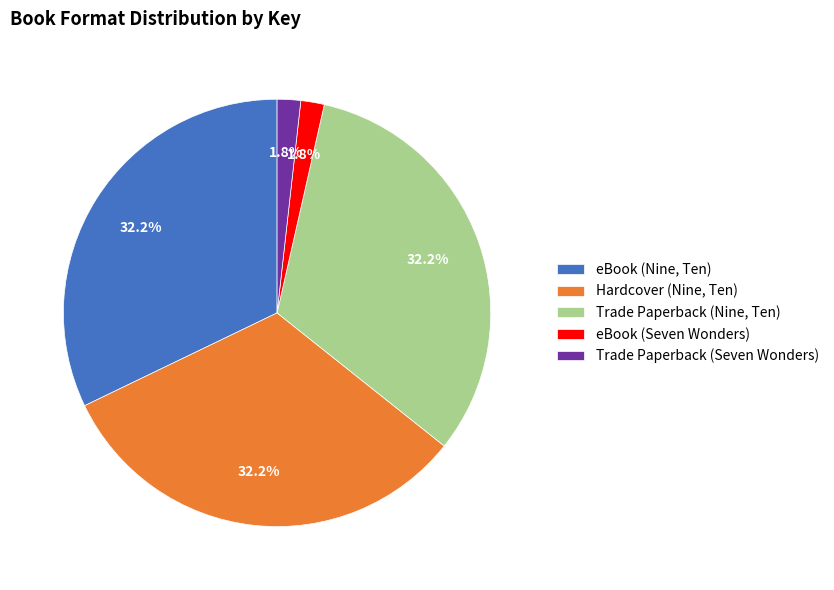

Does Hardcover (Nine, Ten) account for over 50% of the chart?

No